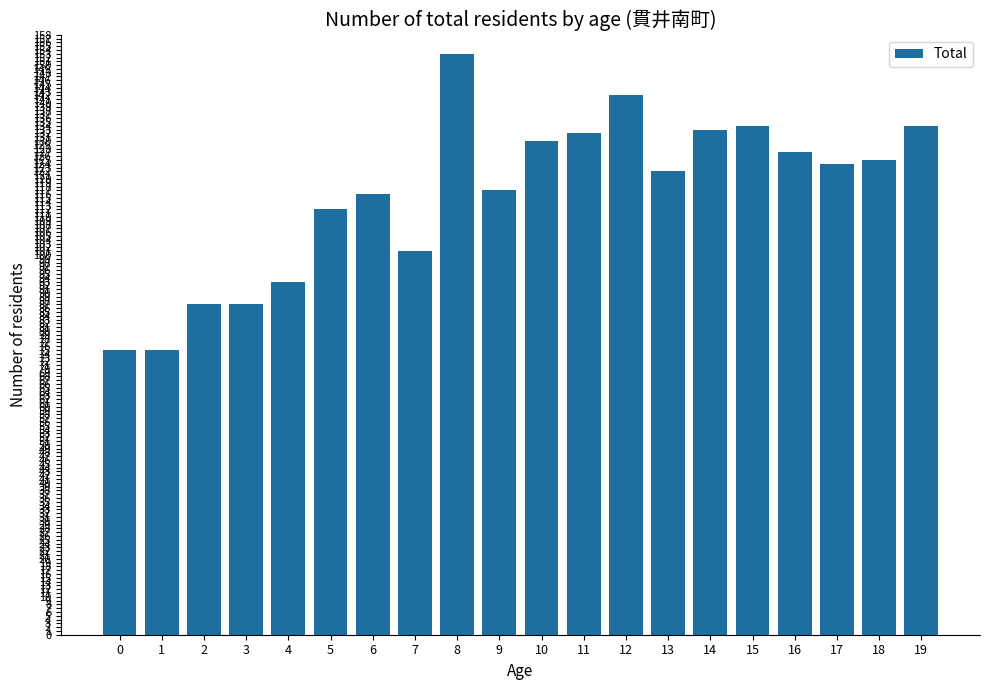

Reading left to right, transcribe all the data shown in this chart.

75	75	87	87	93	112	116	101	153	117	130	132	142	122	133	134	127	124	125	134